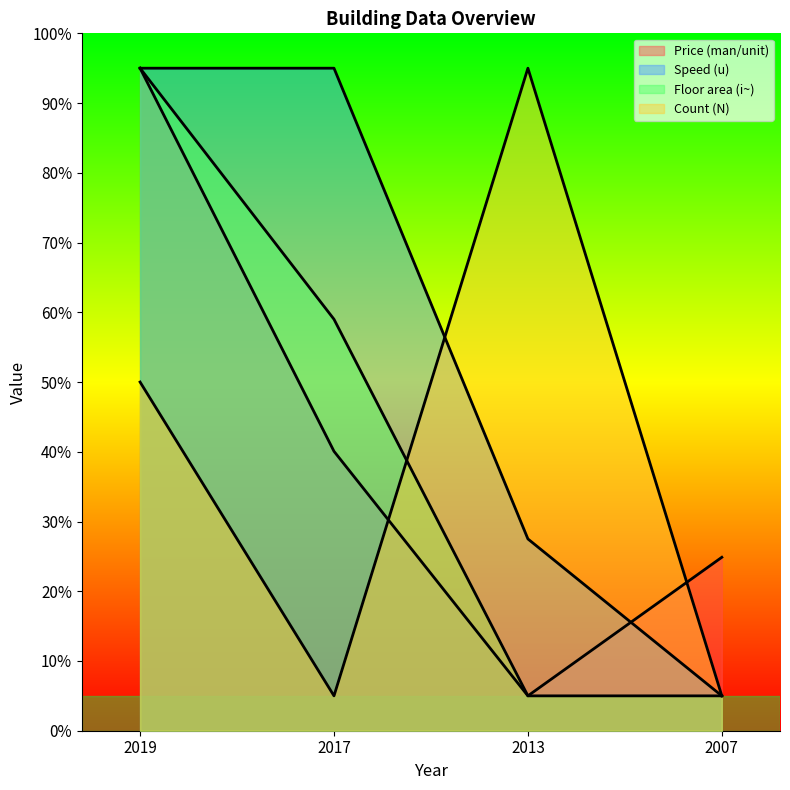

True or false: Price (man/unit) has more than 2 interior local peaks.

False